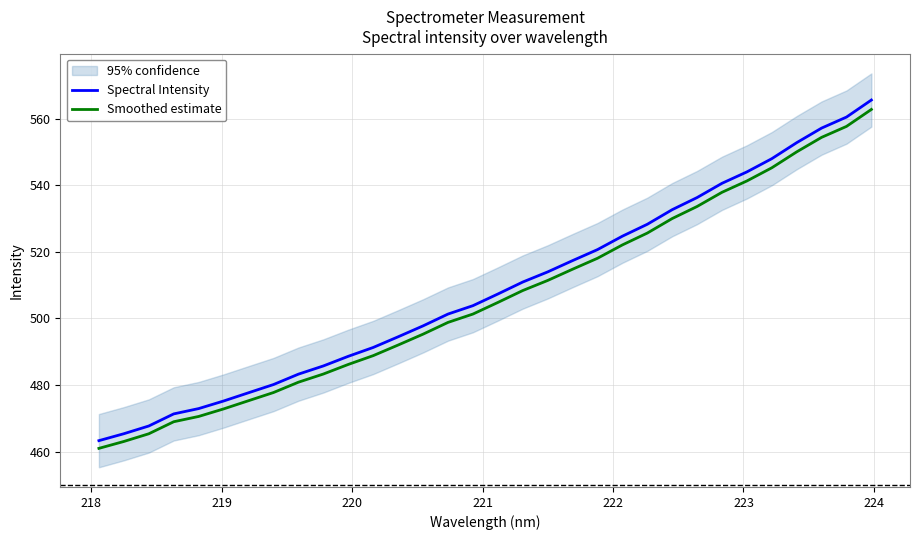

What is the greatest value displayed?

565.6